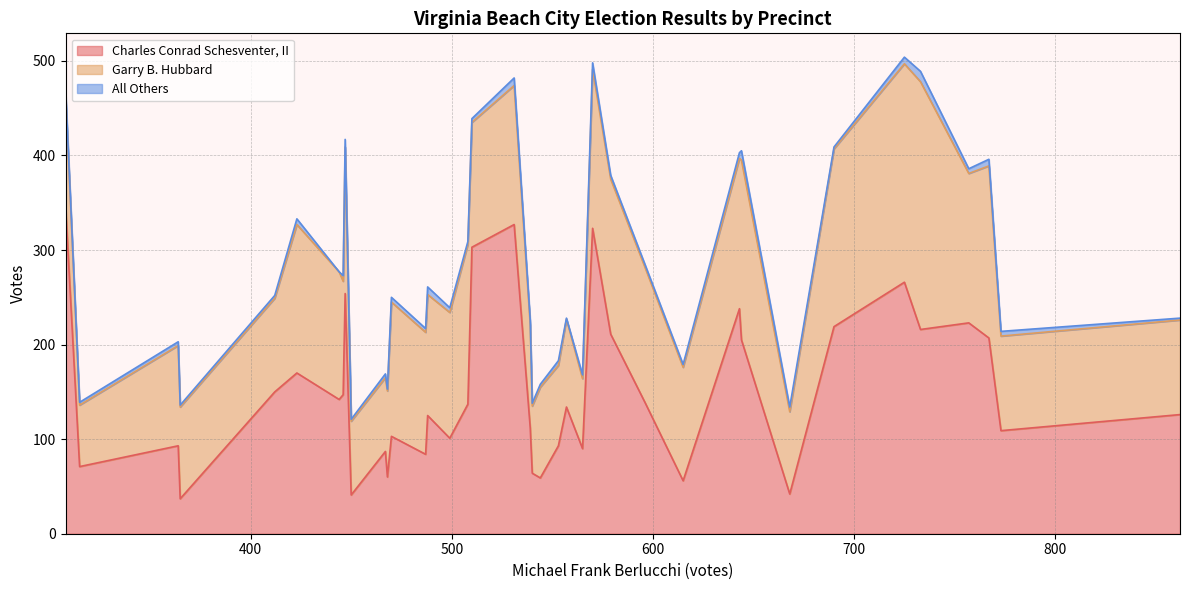

What is the maximum value for Charles Conrad Schesventer, II?

347